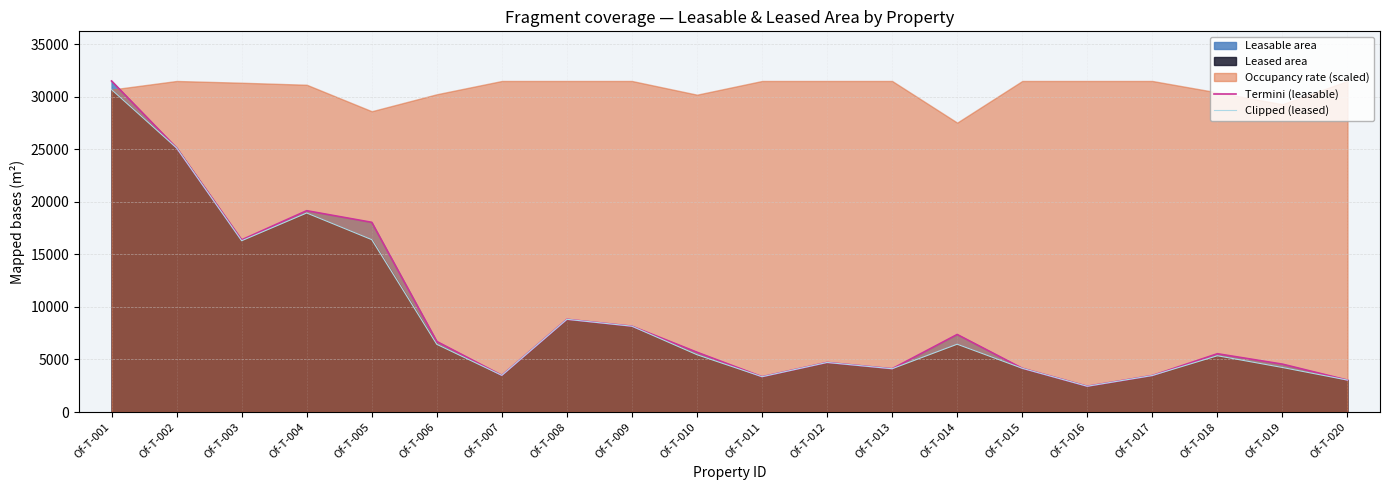

At which label does Clipped (leased) reach its peak?

Of-T-001